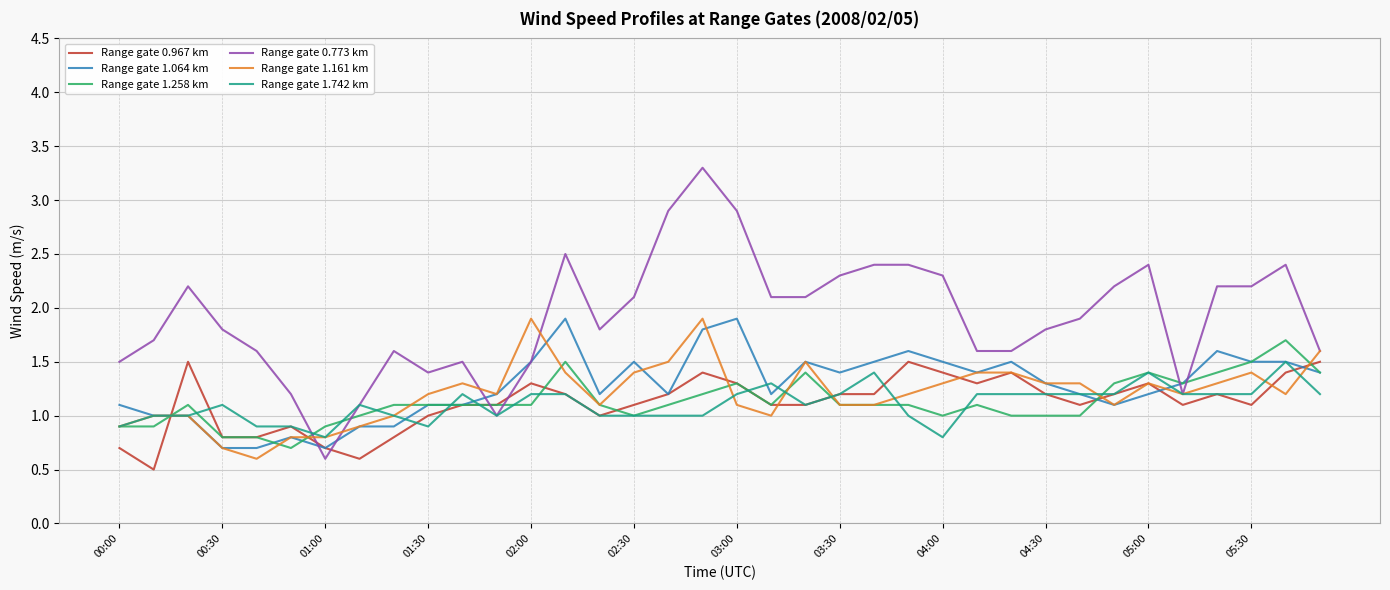

What is the minimum value for Range gate 0.967 km?

0.5